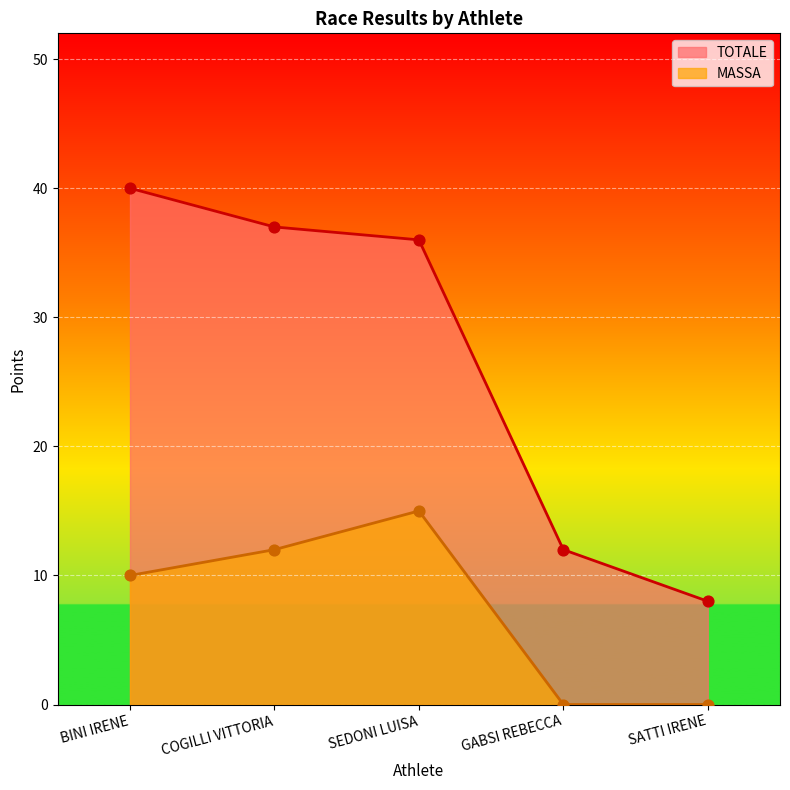

Which series contains the lowest Y value?

MASSA